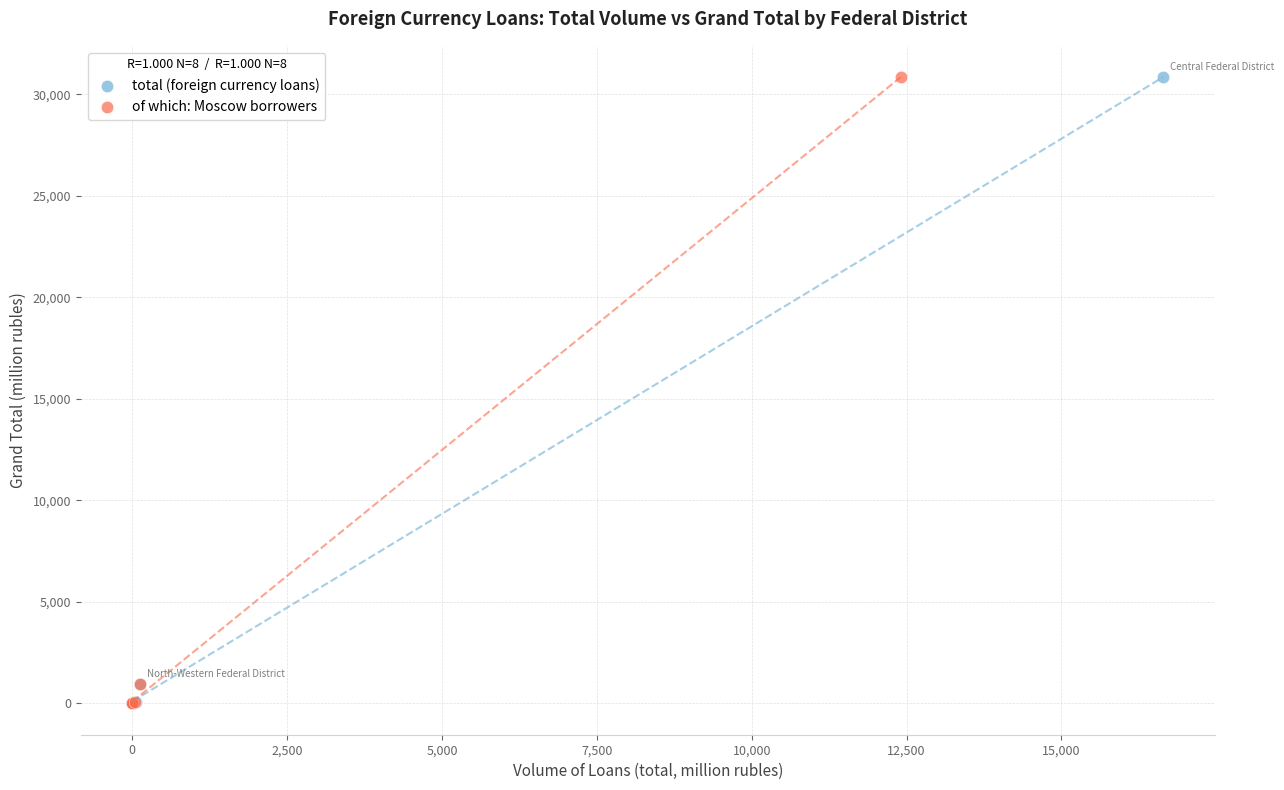

What are all the series names shown in the legend?

total (foreign currency loans), of which: Moscow borrowers